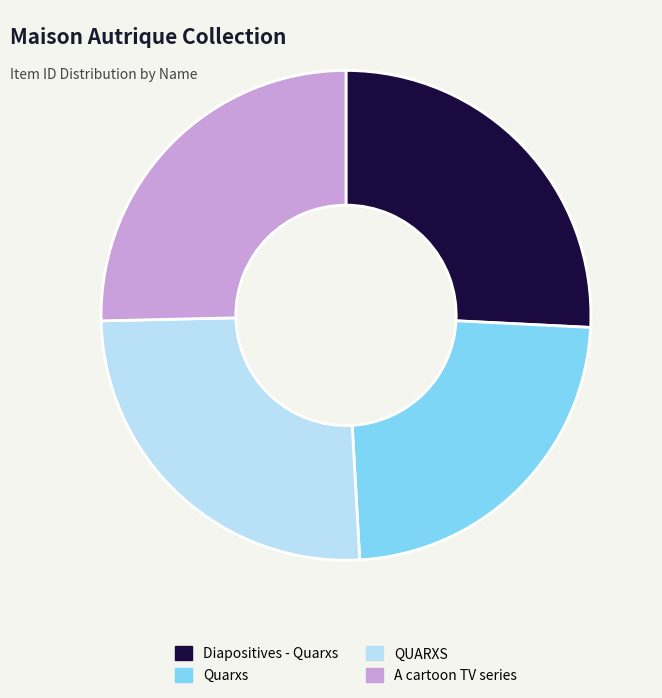

Which has a higher value, Quarxs or A cartoon TV series?

A cartoon TV series